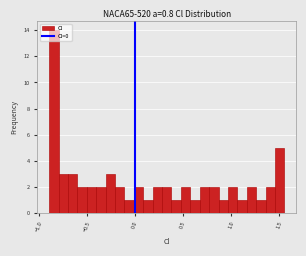

Around what value on the x-axis is the tallest bar? Give the approximate position of its centre, as read against the axis.

-0.85